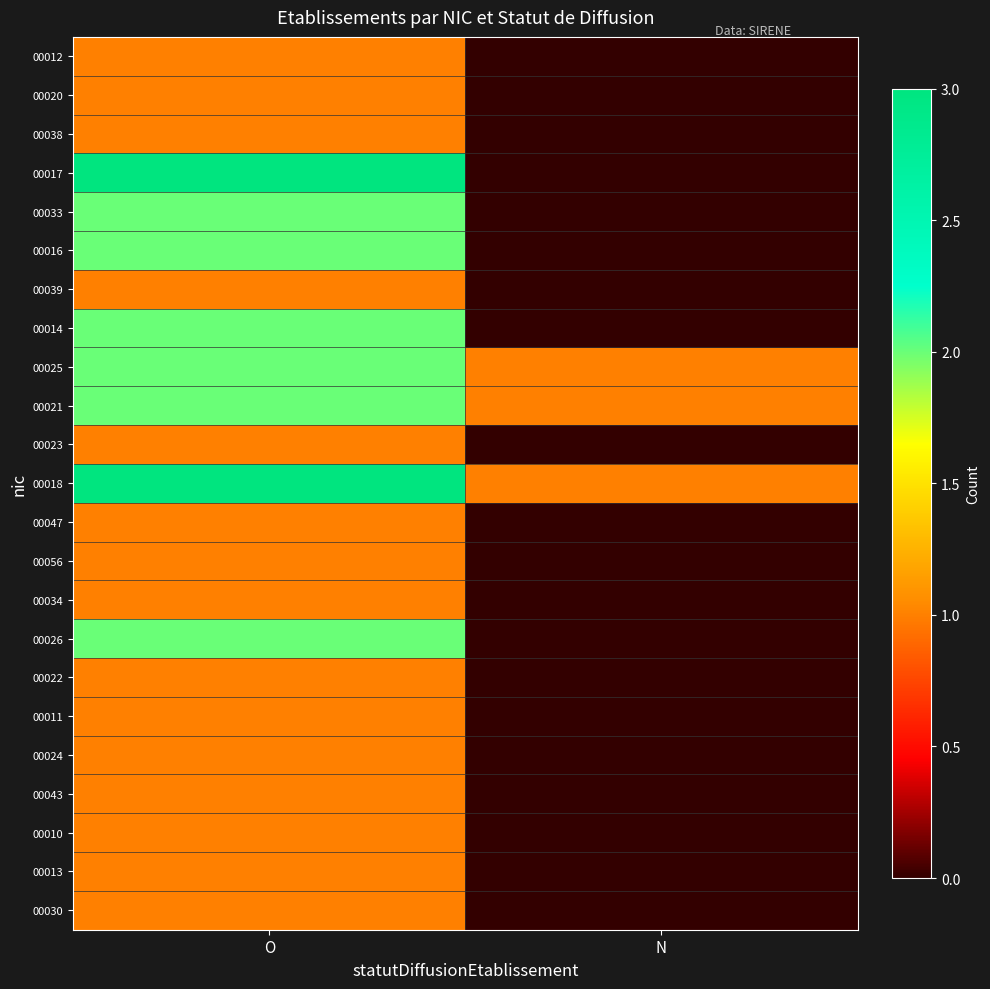

Which series has the largest total across all categories?

00018